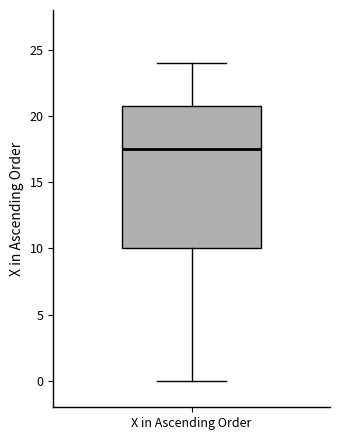

Read this box plot against the y-axis: the position of the median line, the range covered by the box, and the ends of both whiskers. The values are not printed on the chart, so give them approximately, as read against the axis.

median 17.5, box 10.0 to 21.0, whiskers 0.0 to 24.0